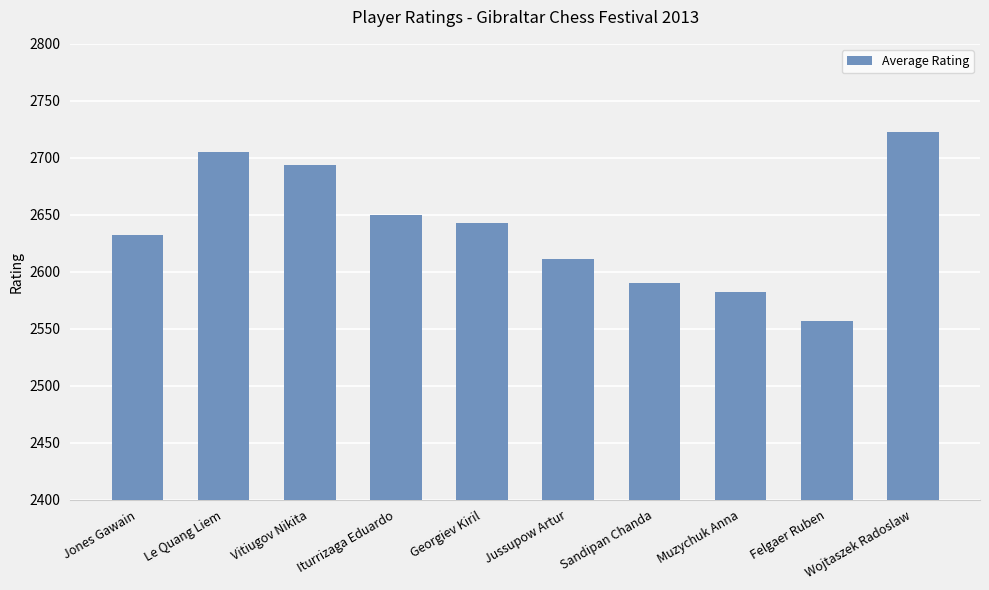

Approximately how many times larger is the value at Muzychuk Anna compared to Vitiugov Nikita?

1.0